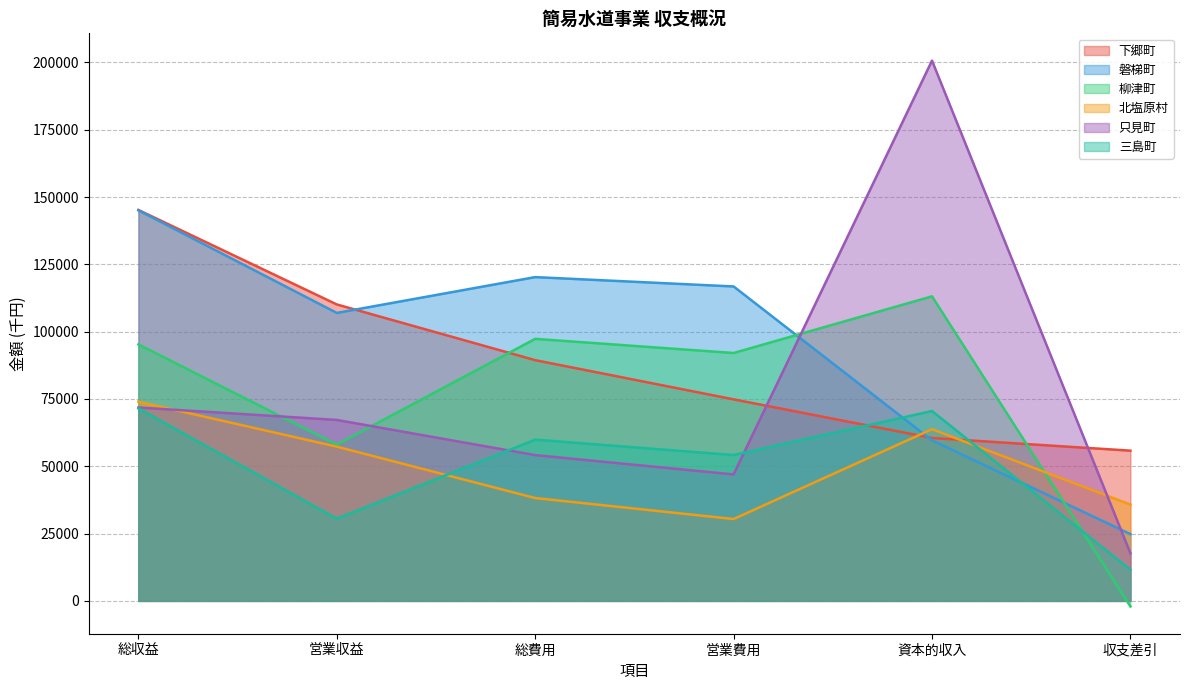

Does the chart display data point markers on the line(s)?

No